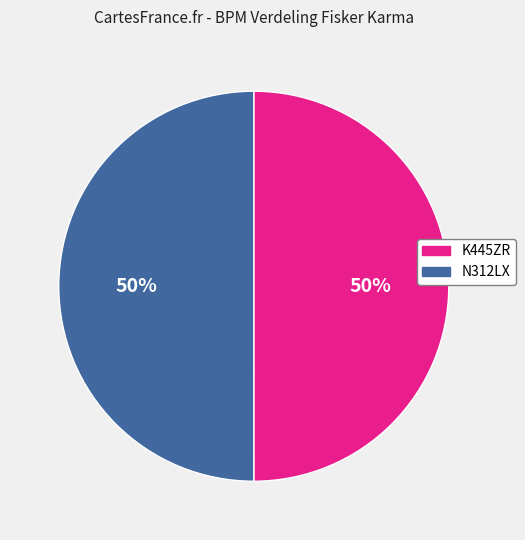

Approximately how many times larger is the value at K445ZR compared to N312LX?

1.0